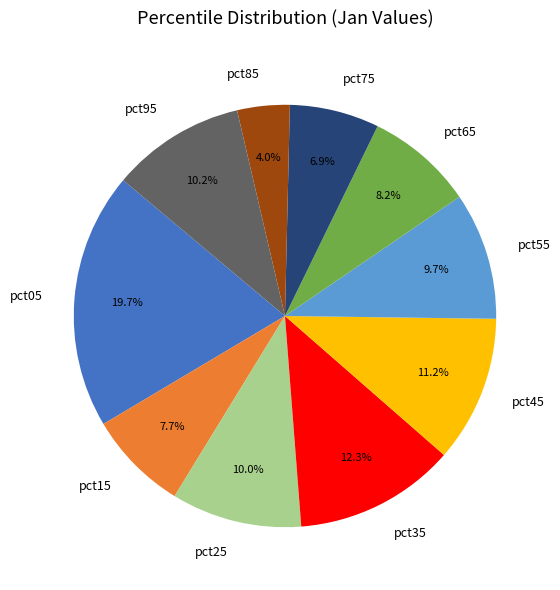

To the nearest percent, what percentage of the pie is pct25?

10%